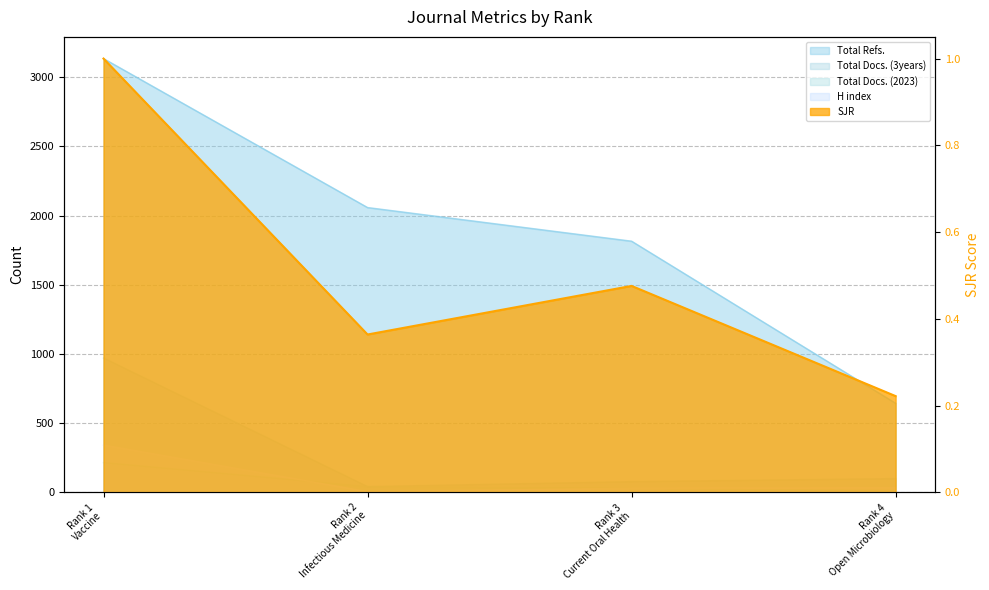

At which category is the sum across all series the highest?

Rank 1
Vaccine